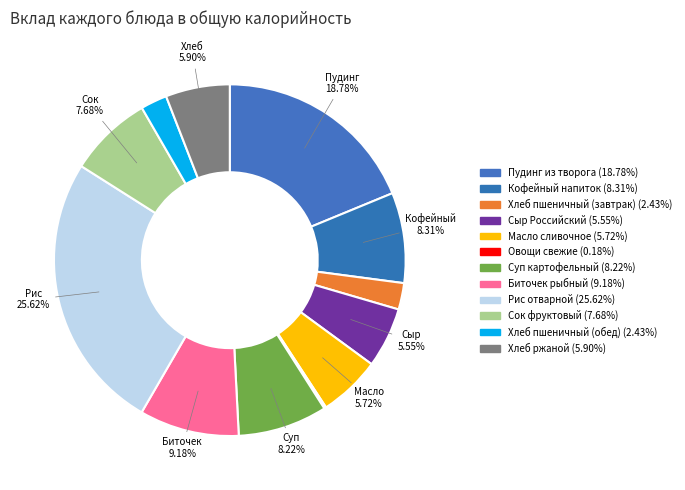

To the nearest percent, what is the difference between the Суп картофельный and Биточек рыбный slice percentages?

1%